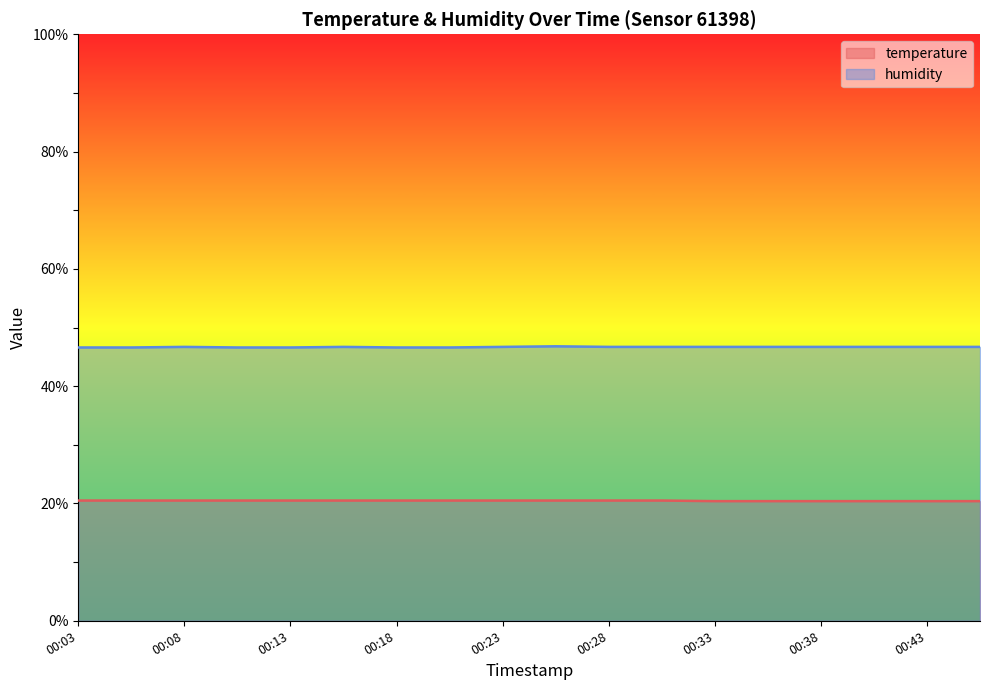

The humidity series shows 46.7 at 00:33. True or false?

True